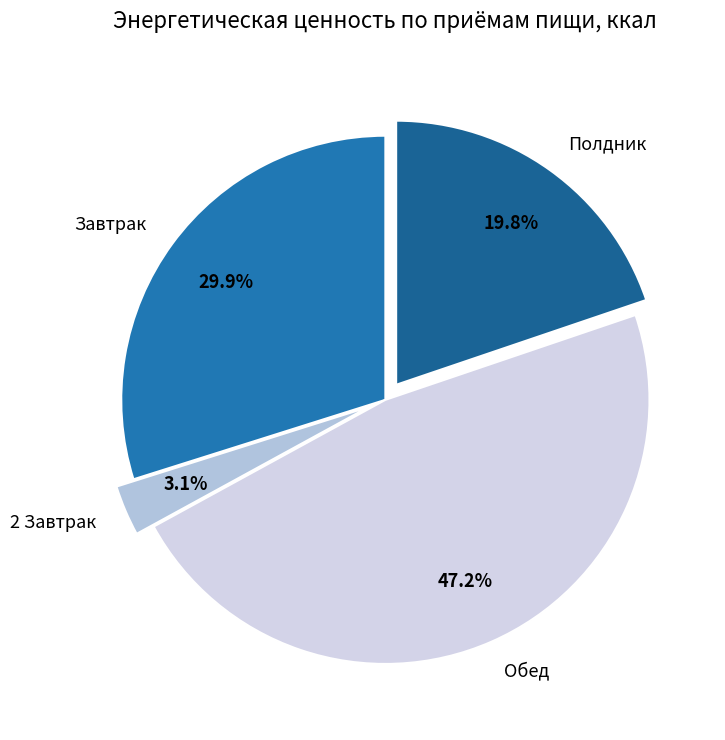

Is the sum of Полдник and Обед greater than half?

Yes